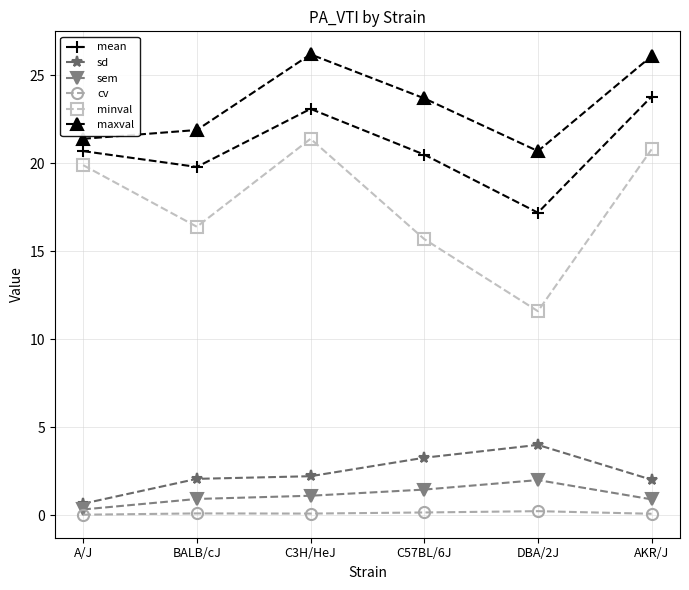

Which series has the widest spread of values?

minval